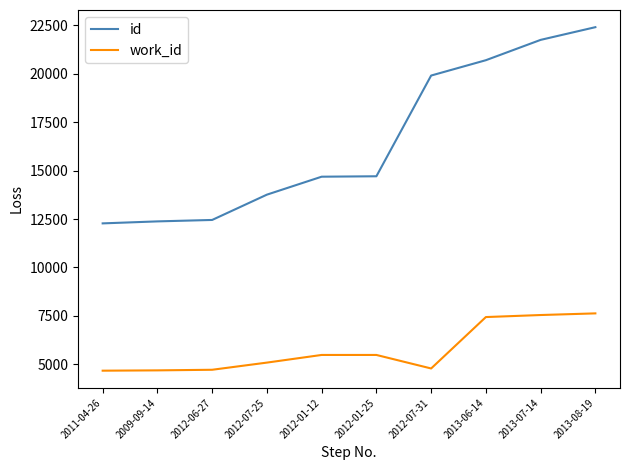

Count the number of data series in this chart.

2